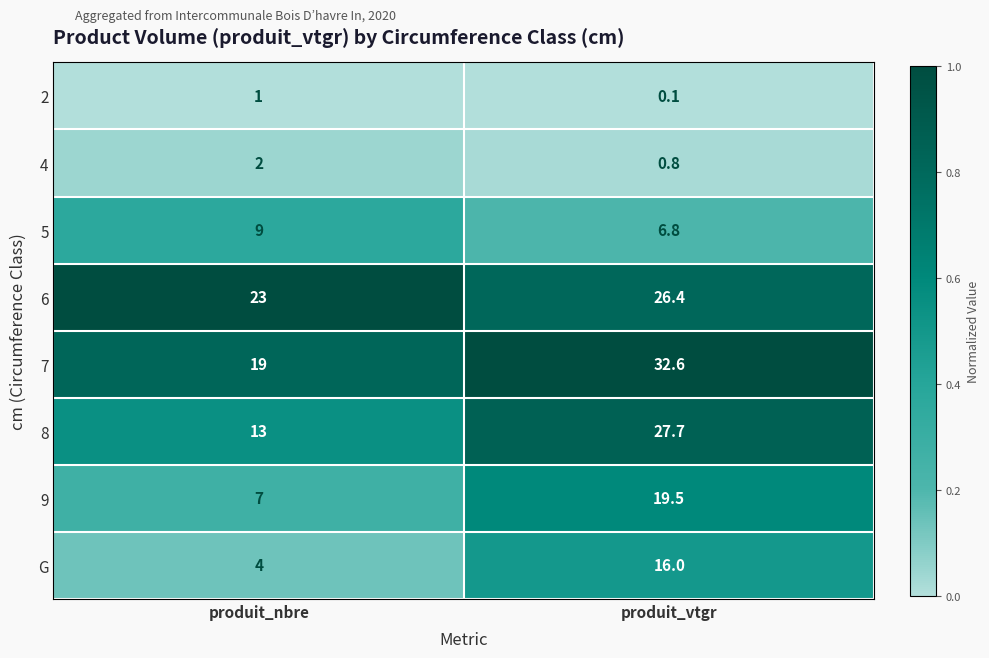

List the series in order of their peak value, lowest first.

2, 4, 5, G, 9, 6, 8, 7